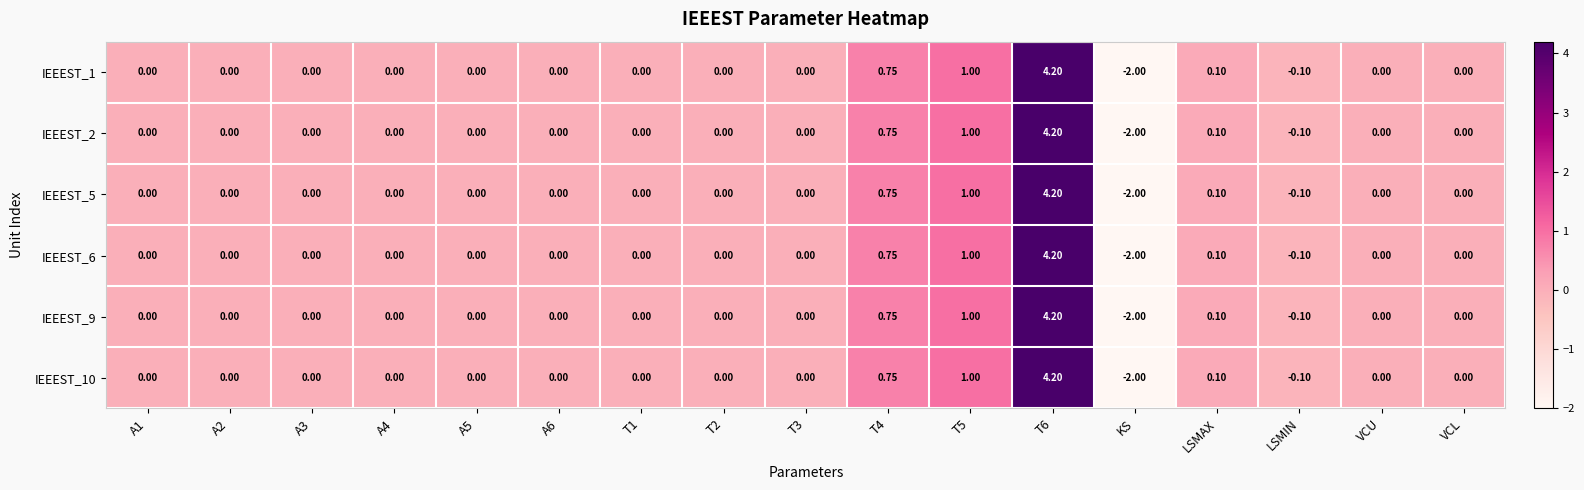

Count the number of data series in this chart.

6